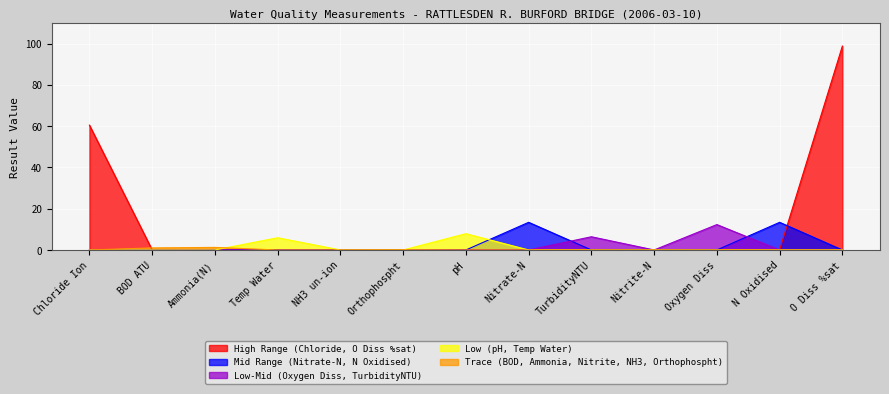

Is it true that the value at Nitrite-N is 0.0?

True